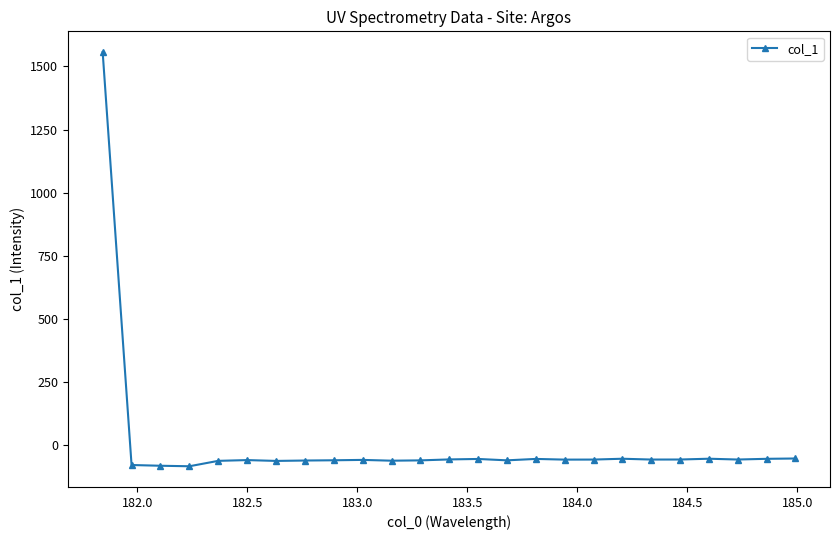

What is the difference between the maximum and second lowest values?

1639.6